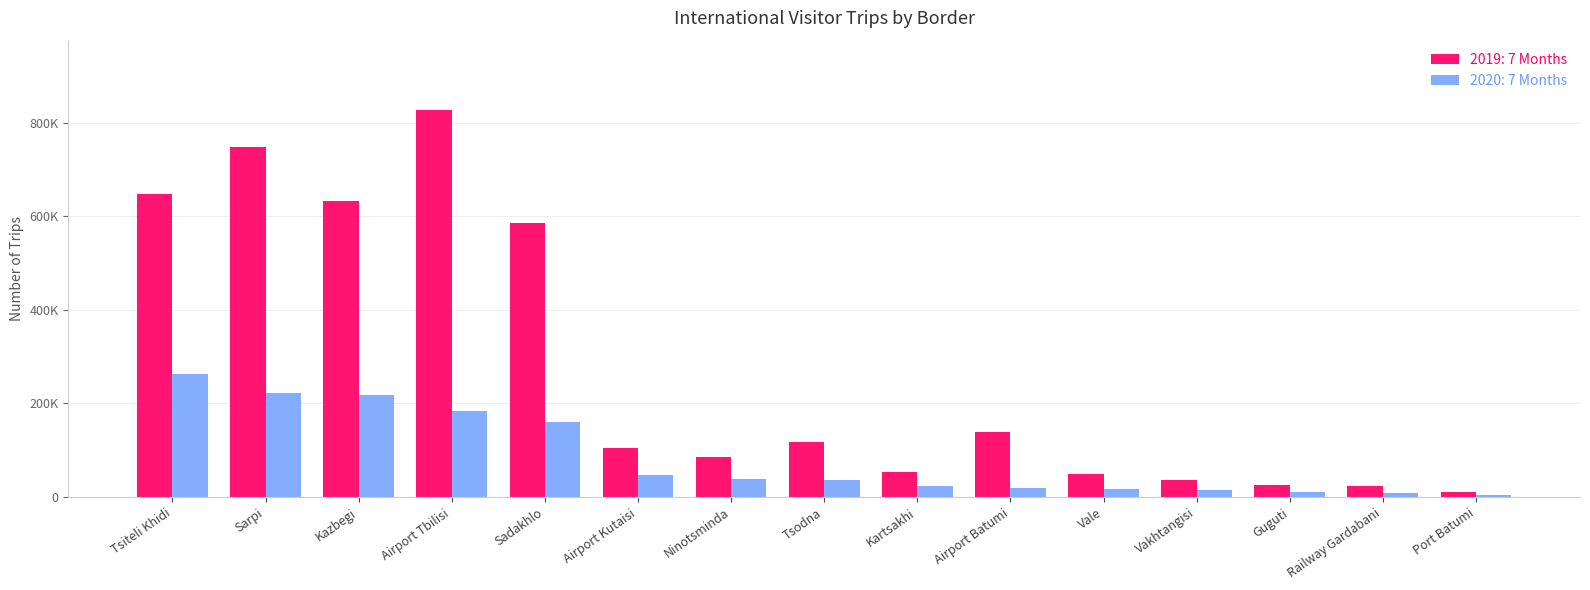

What are all the series names shown in the legend?

2019: 7 Months, 2020: 7 Months